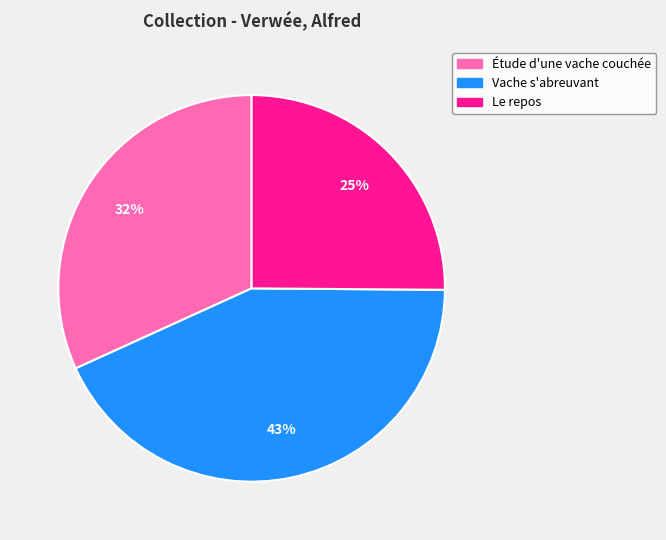

How many slices are in this pie chart?

3